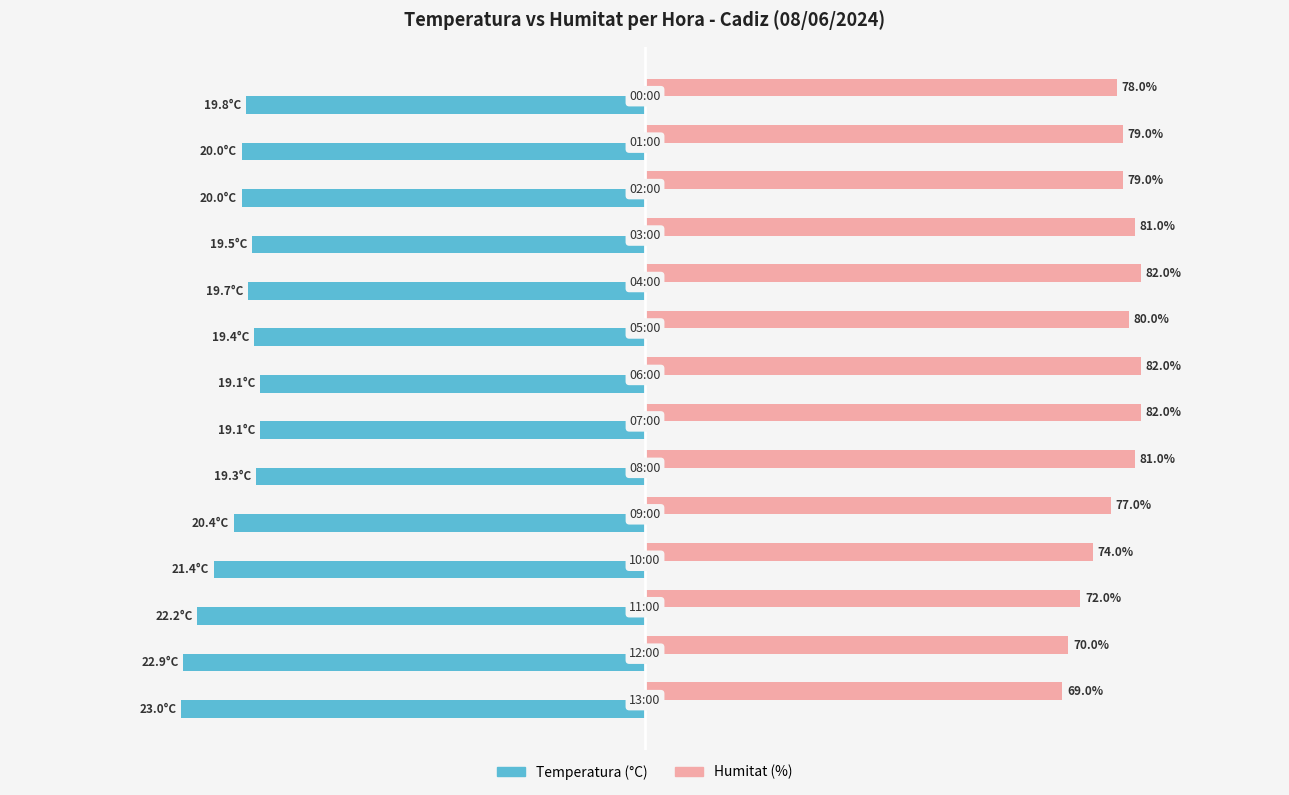

Rank the series by their maximum value, from lowest to highest.

Temperatura (°C), Humitat (%)